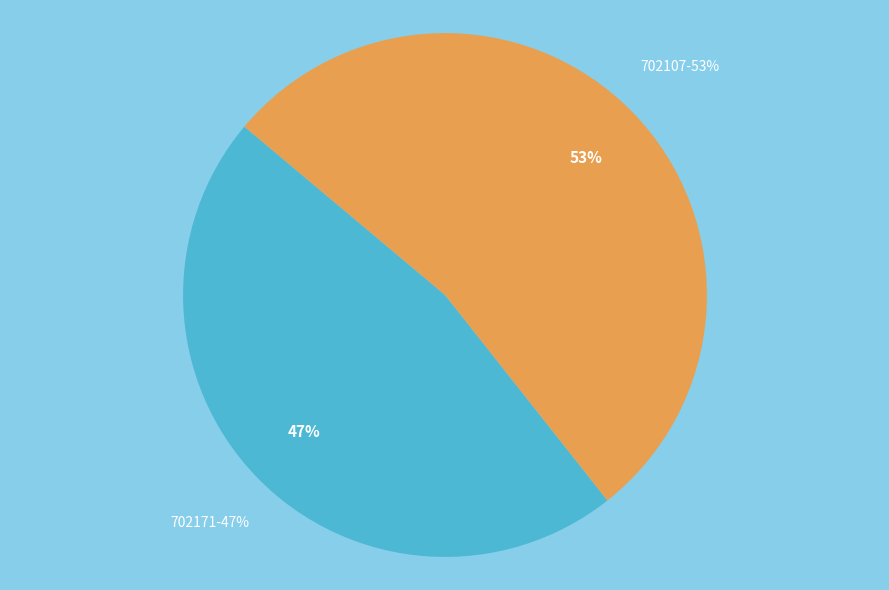

True or false: 702107 accounts for 53% of the total.

True